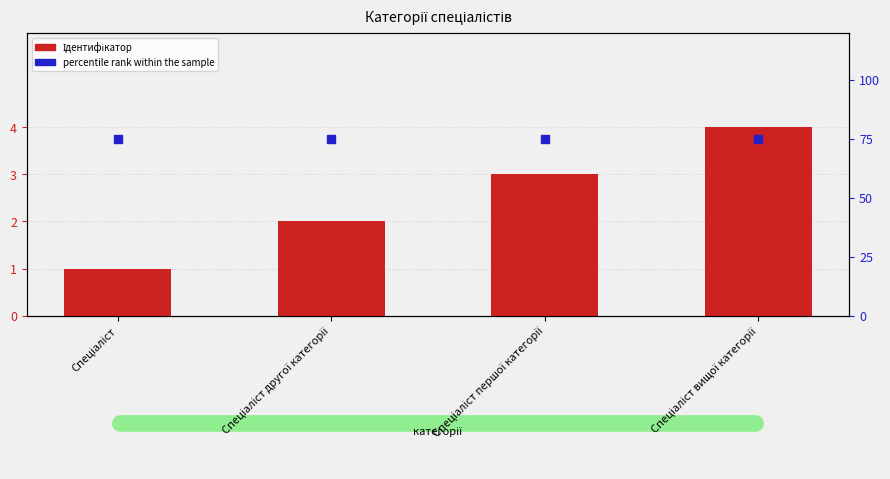

What is the total value across all series at Спеціаліст вищої категорії?

79